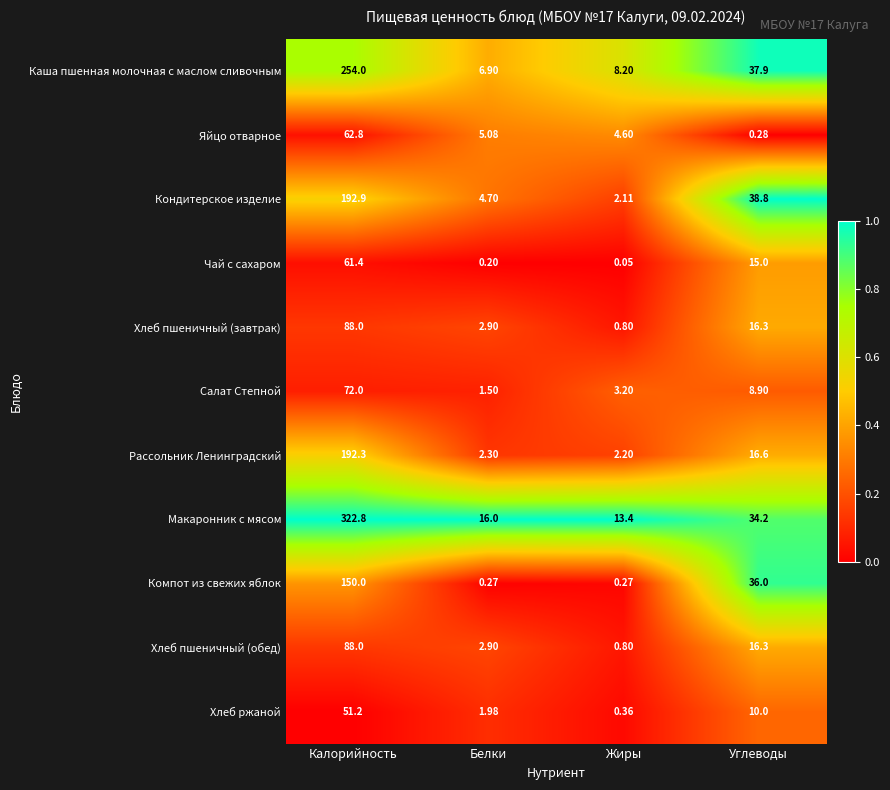

List the labels in order of Каша пшенная молочная с маслом сливочным value, smallest first.

Белки, Жиры, Углеводы, Калорийность